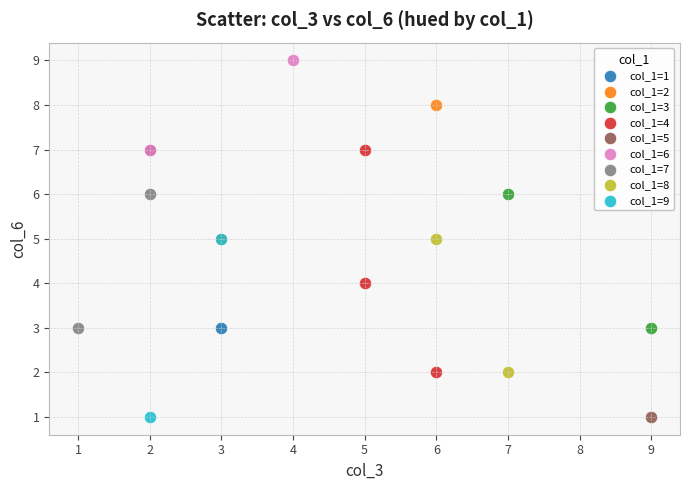

What are all the series names shown in the legend?

col_1=1, col_1=2, col_1=3, col_1=4, col_1=5, col_1=6, col_1=7, col_1=8, col_1=9